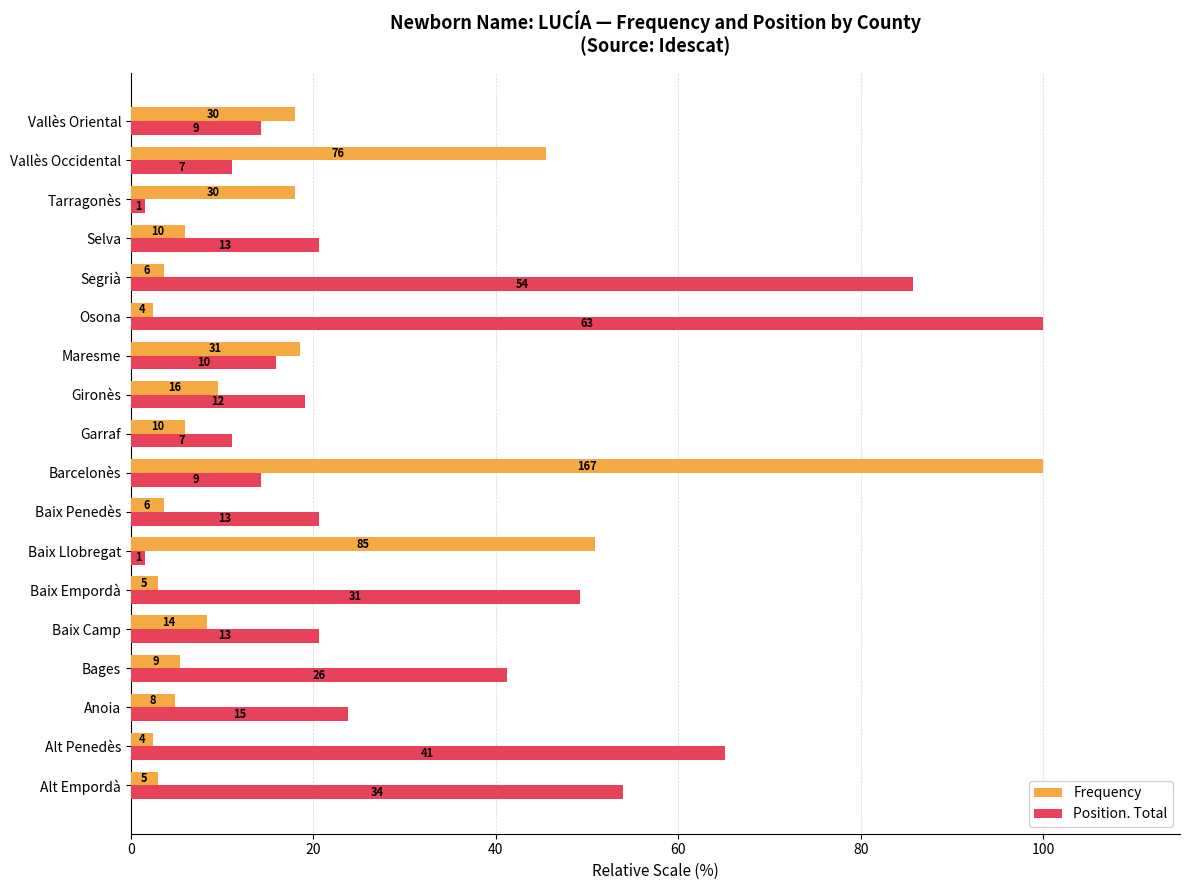

What is the value of the Position. Total bar at the 12th from the left?

15.9